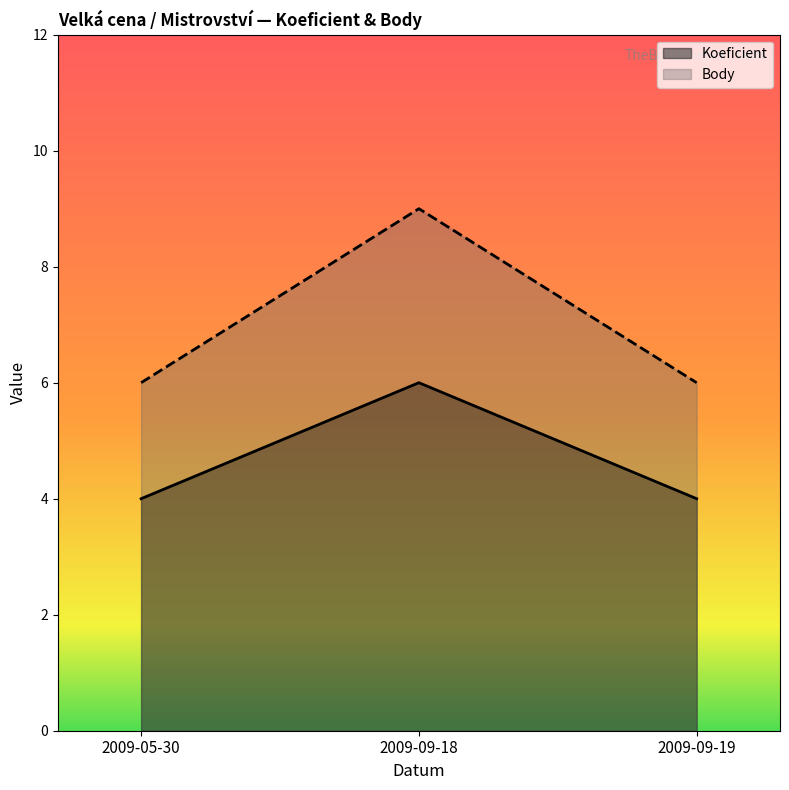

What is the smallest value displayed?

4